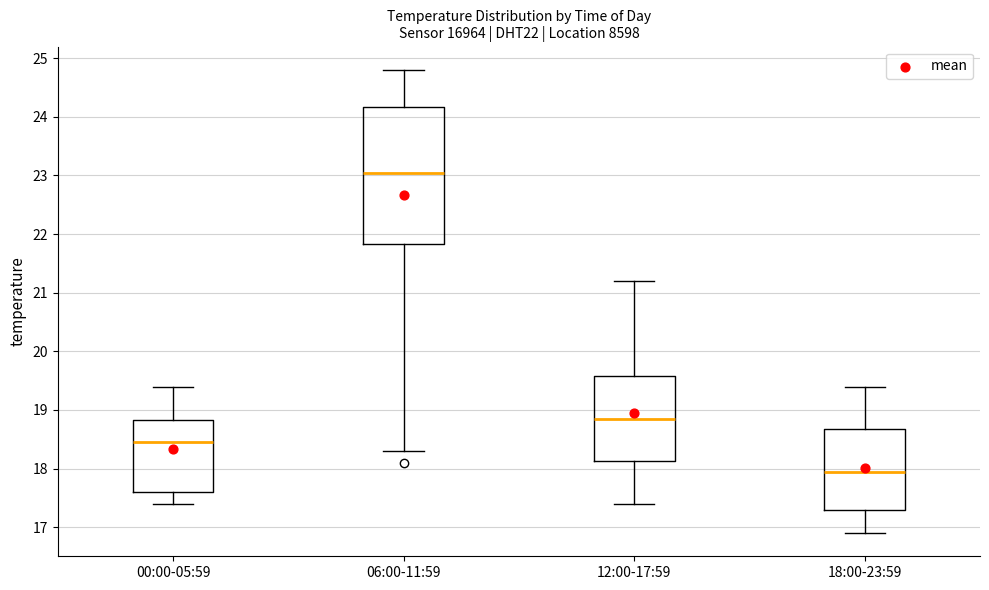

Which box's median line is the highest?

06:00-11:59